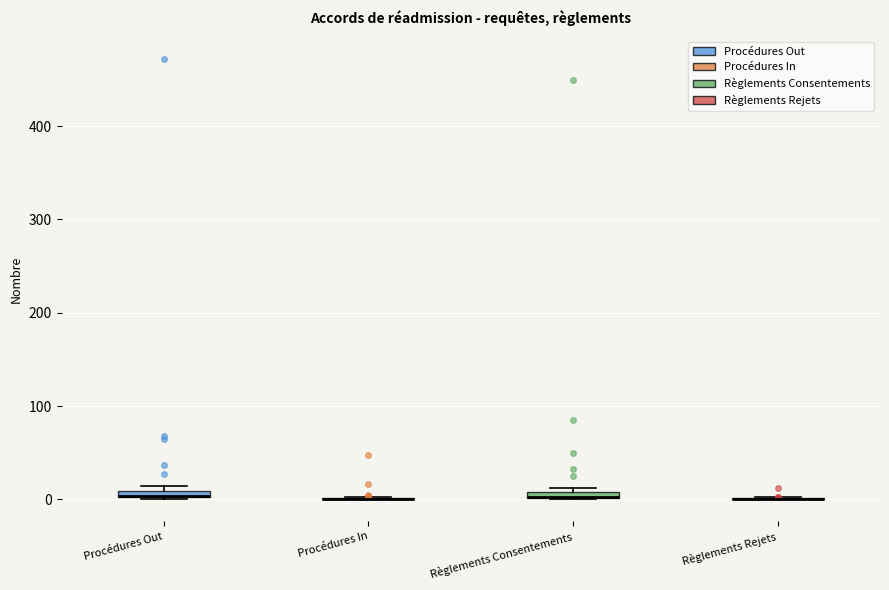

Where is the upper edge of the box for Règlements Consentements on the y-axis? The values are not printed on the chart, so give them approximately, as read against the axis.

10